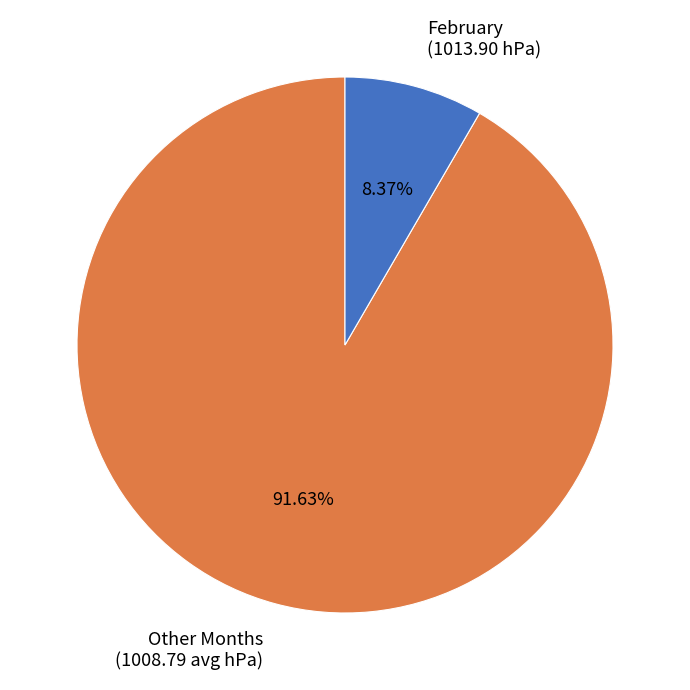

Count the number of slices in the pie.

2